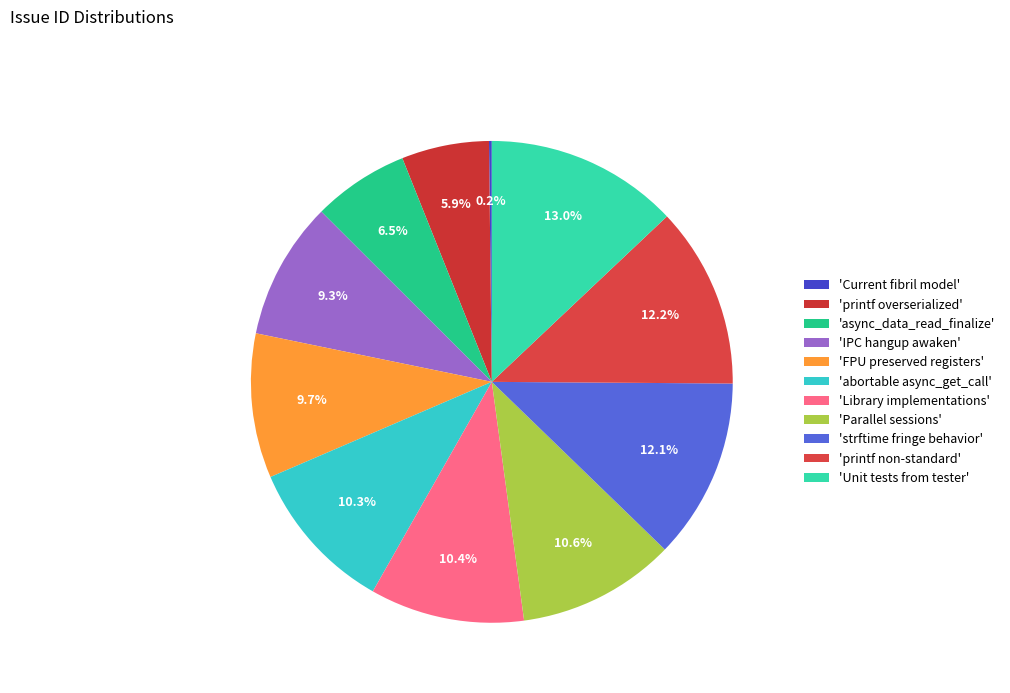

Is there a majority slice in this chart?

No